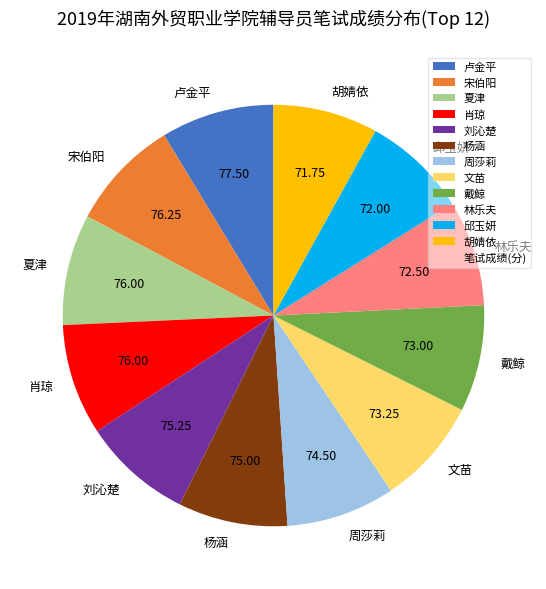

Is there any slice that represents more than half of the pie?

No